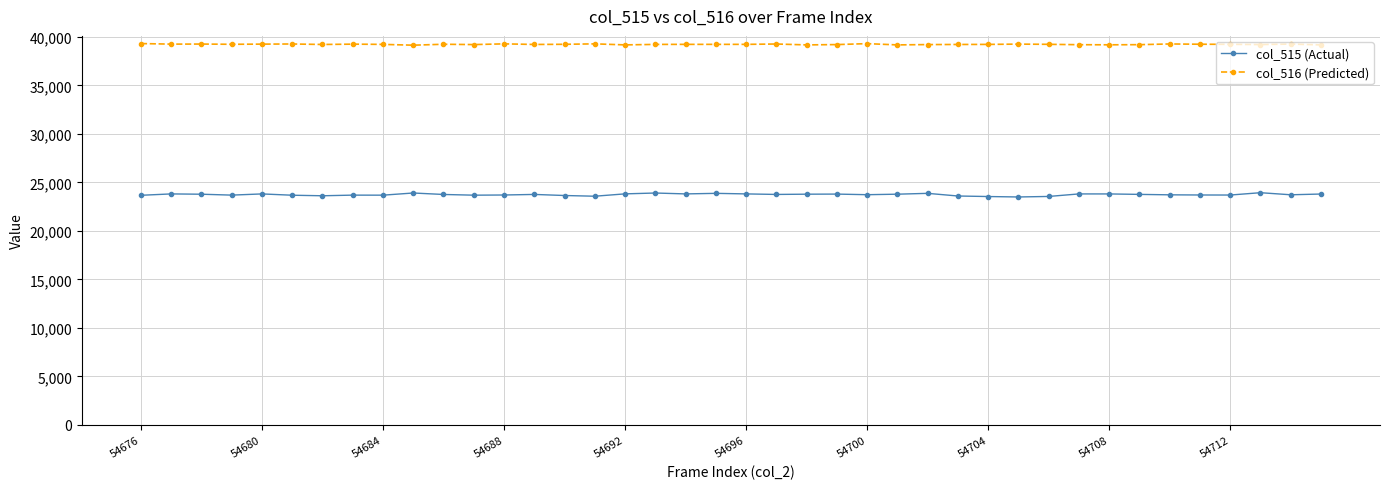

Which series has the largest total across all categories?

col_516 (Predicted)